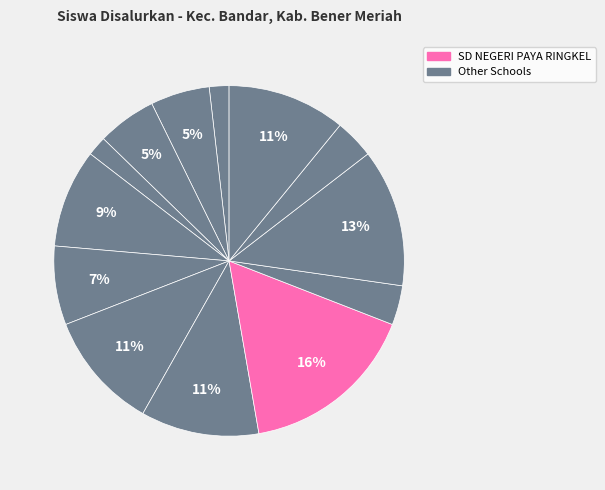

How many slices are in this pie chart?

13